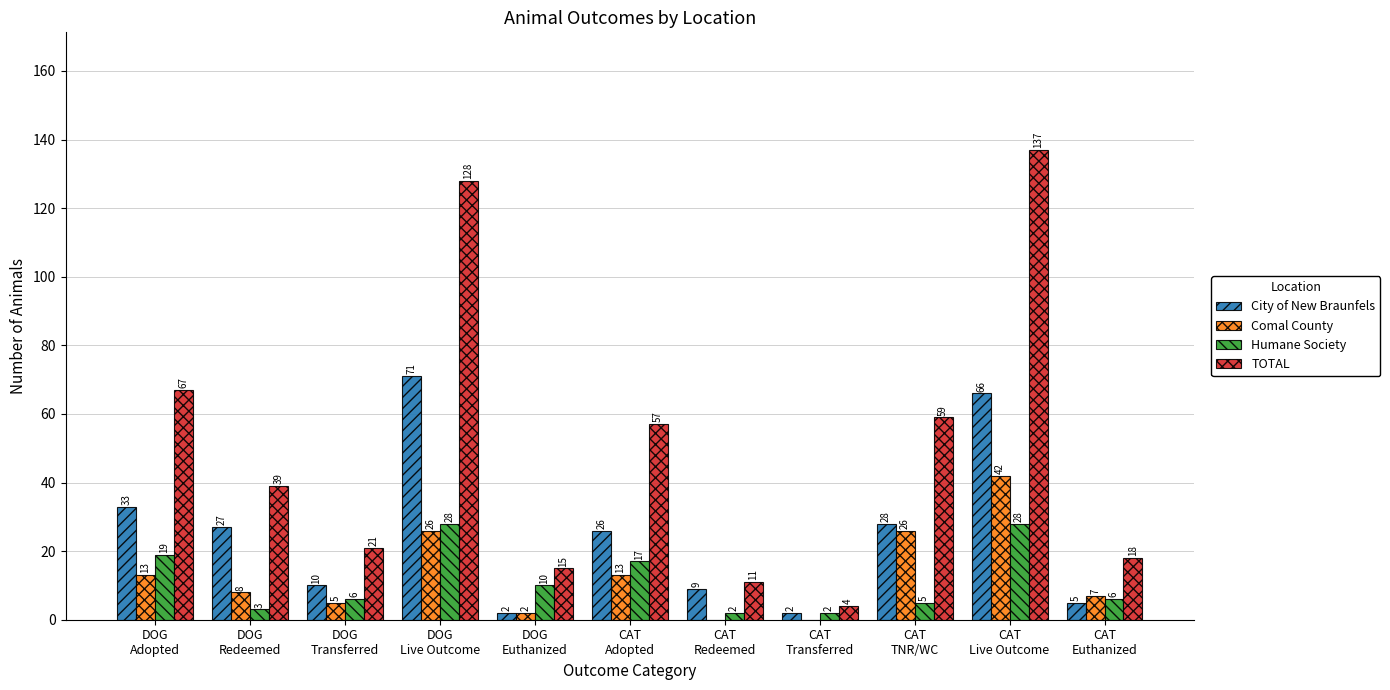

What are all the series names shown in the legend?

City of New Braunfels, Comal County, Humane Society, TOTAL